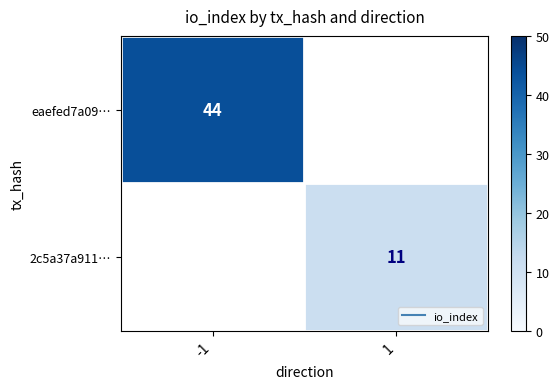

The value of 2c5a37a911… at 1 is 6.0. True or false?

False